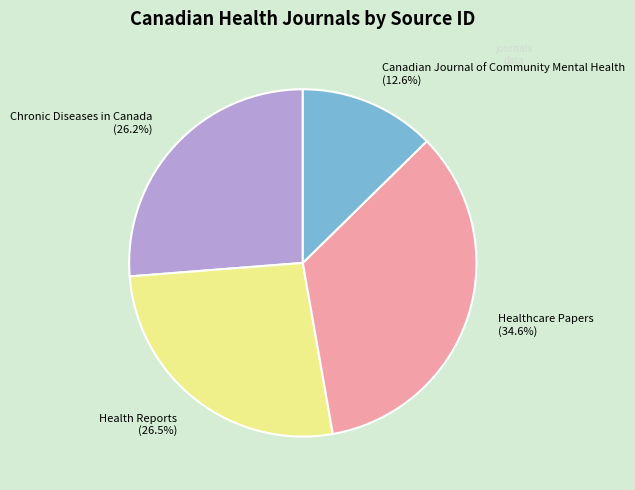

Which has a higher value, Canadian Journal of Community Mental Health or Healthcare Papers?

Healthcare Papers